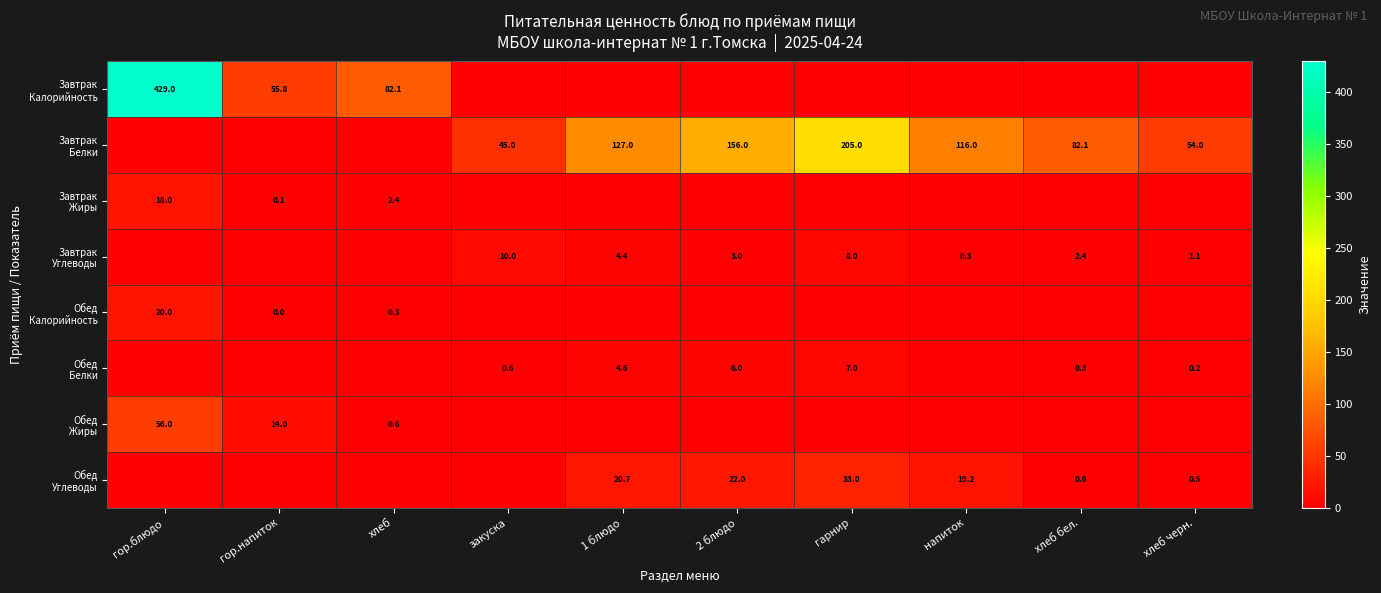

How many values in the Обед Белки series exceed 0?

6